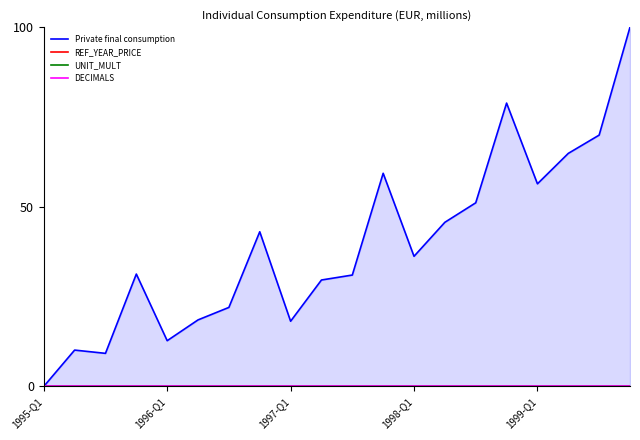

How many interior local valleys does the Private final consumption series have?

5